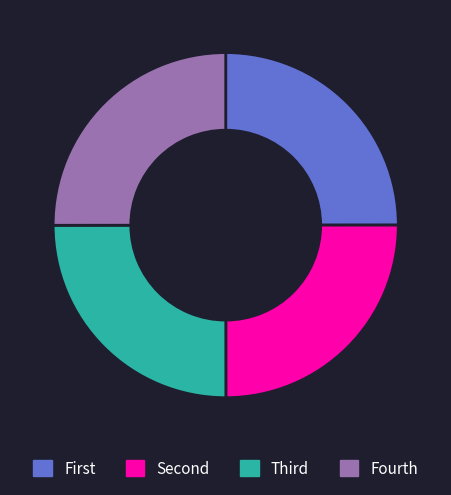

Does any single category account for the majority?

No